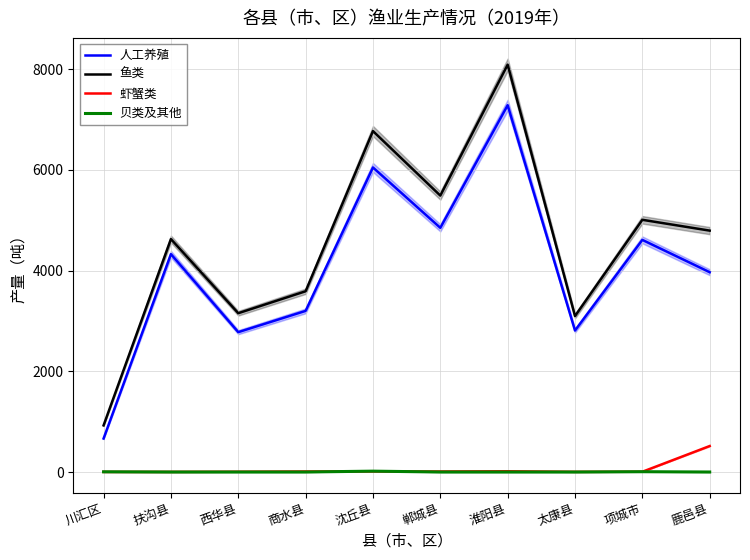

How many interior local peaks does the 人工养殖 series have?

4